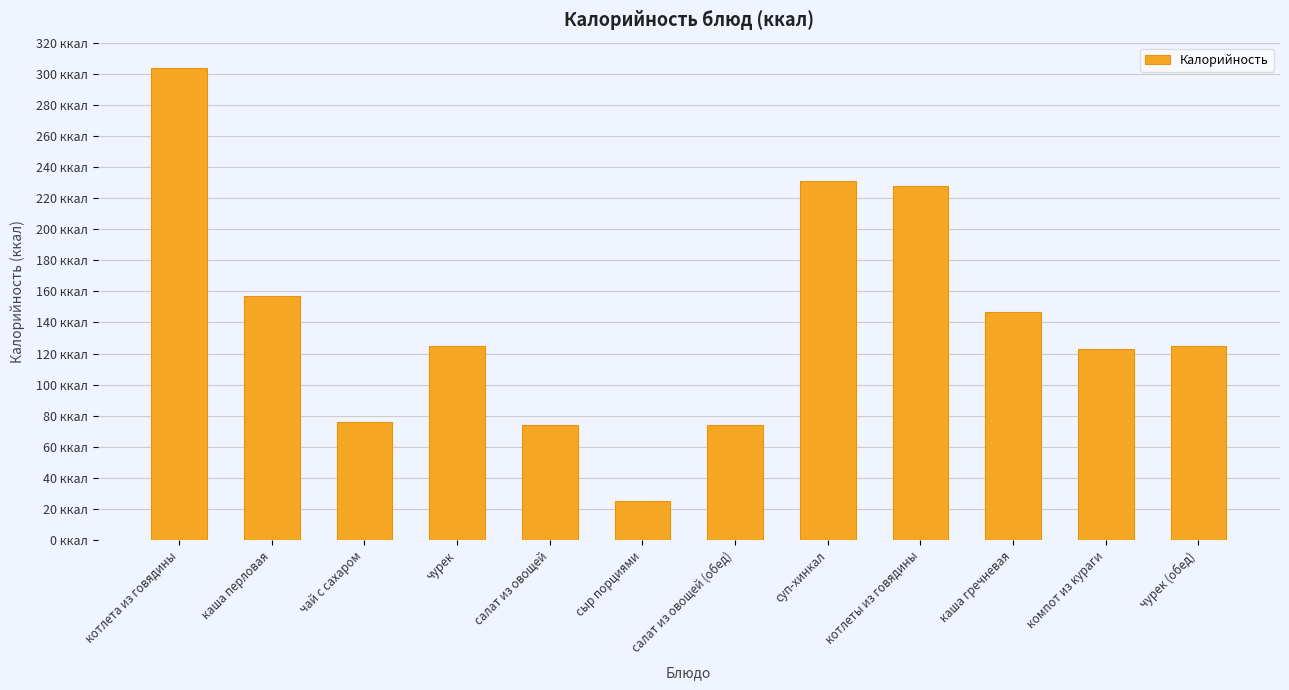

Are the bars horizontal?

No